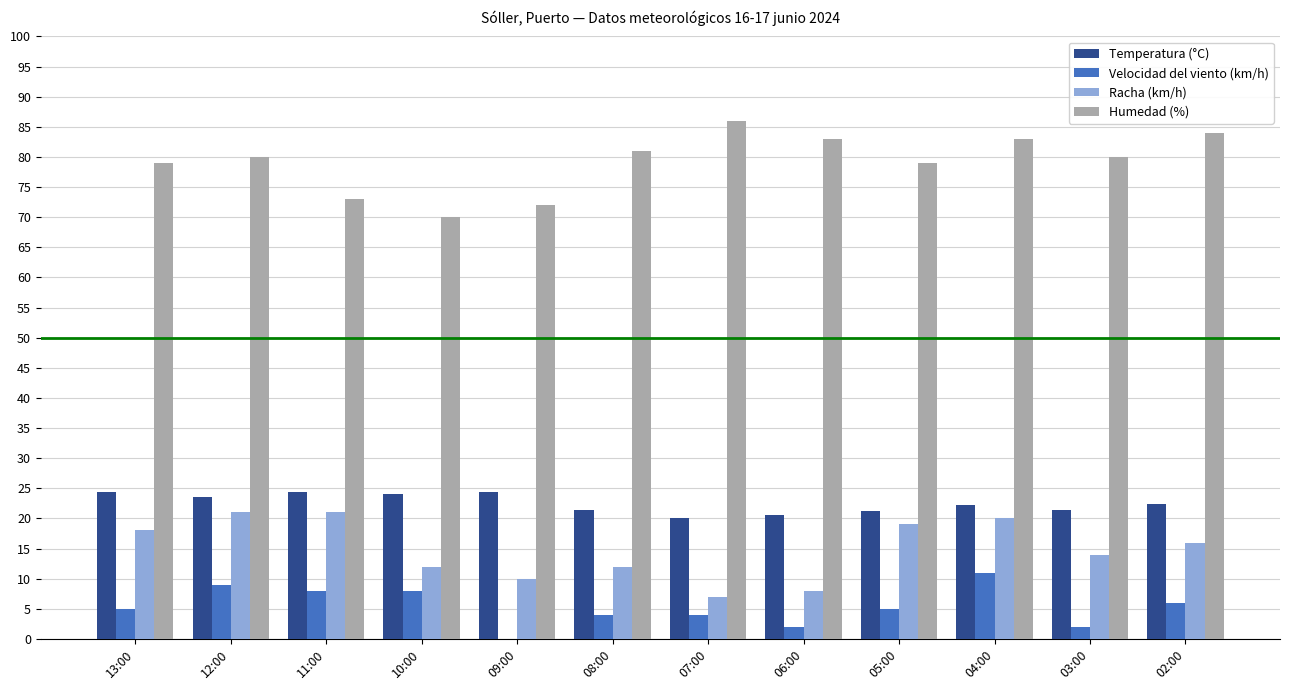

What is the sum of all Racha (km/h) values?

178.0